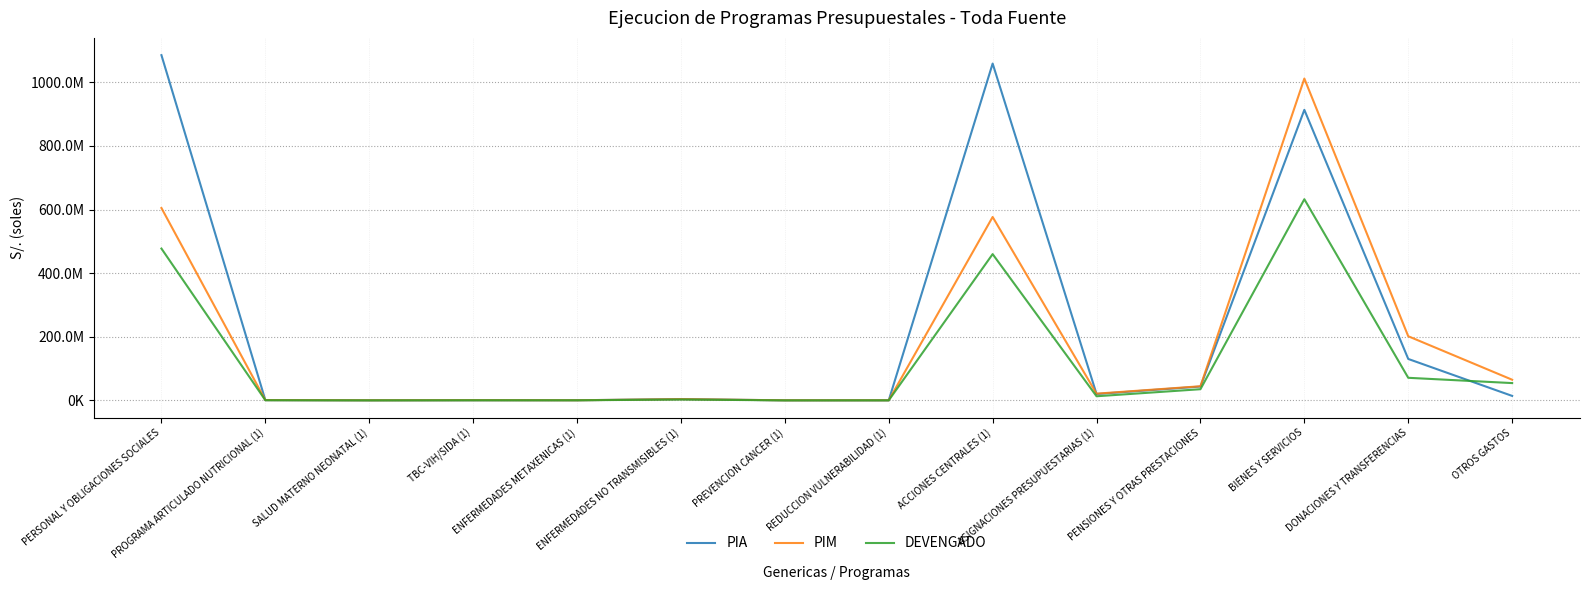

List the series in order of their peak value, lowest first.

DEVENGADO, PIM, PIA